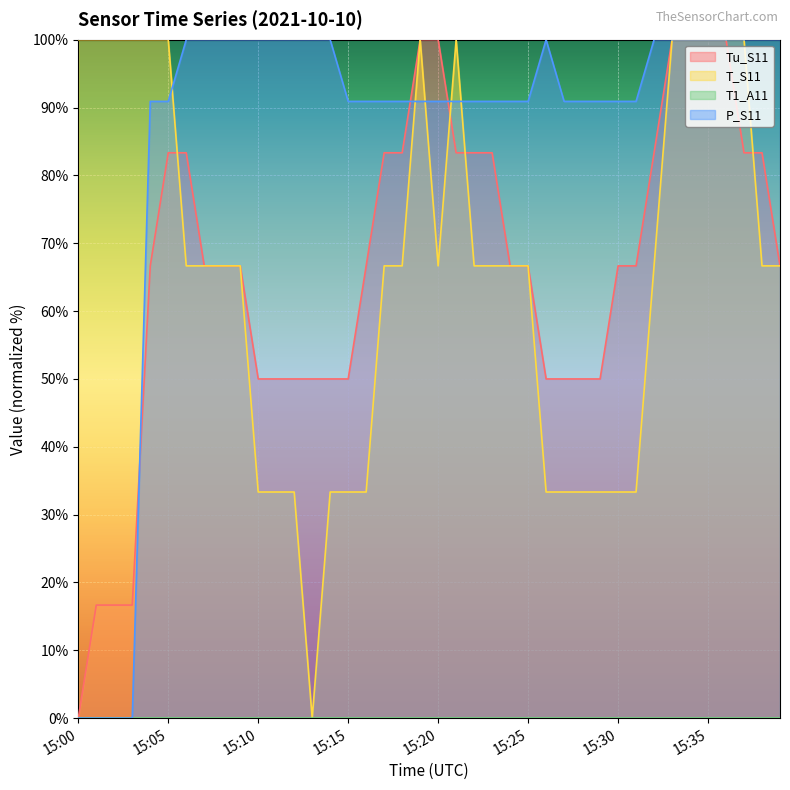

Is it true that Tu_S11 equals 50.0 at 15:15?

True